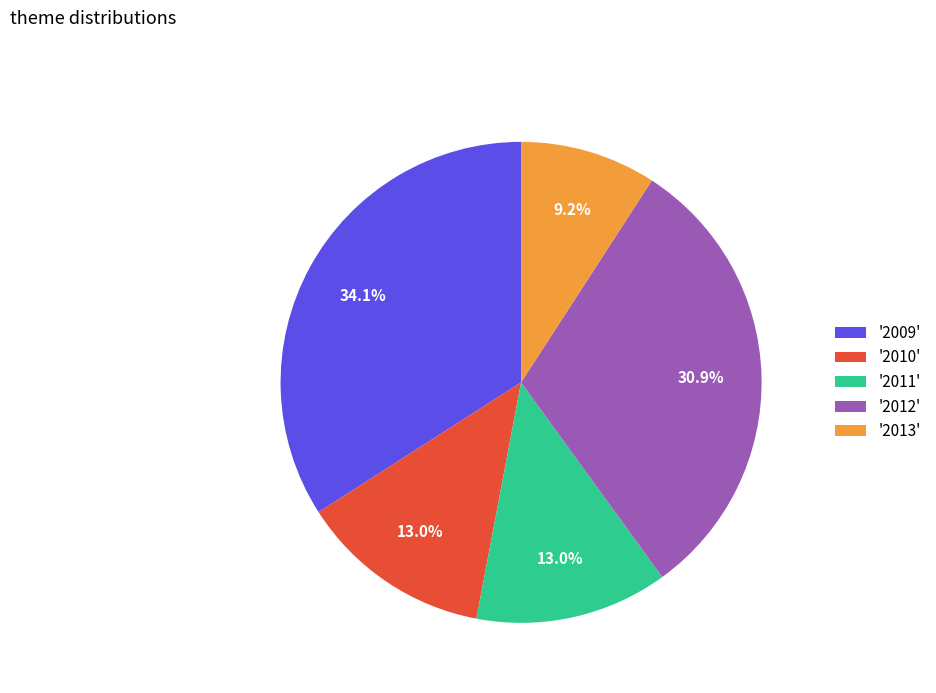

Between '2013' and '2012', which is larger?

'2012'